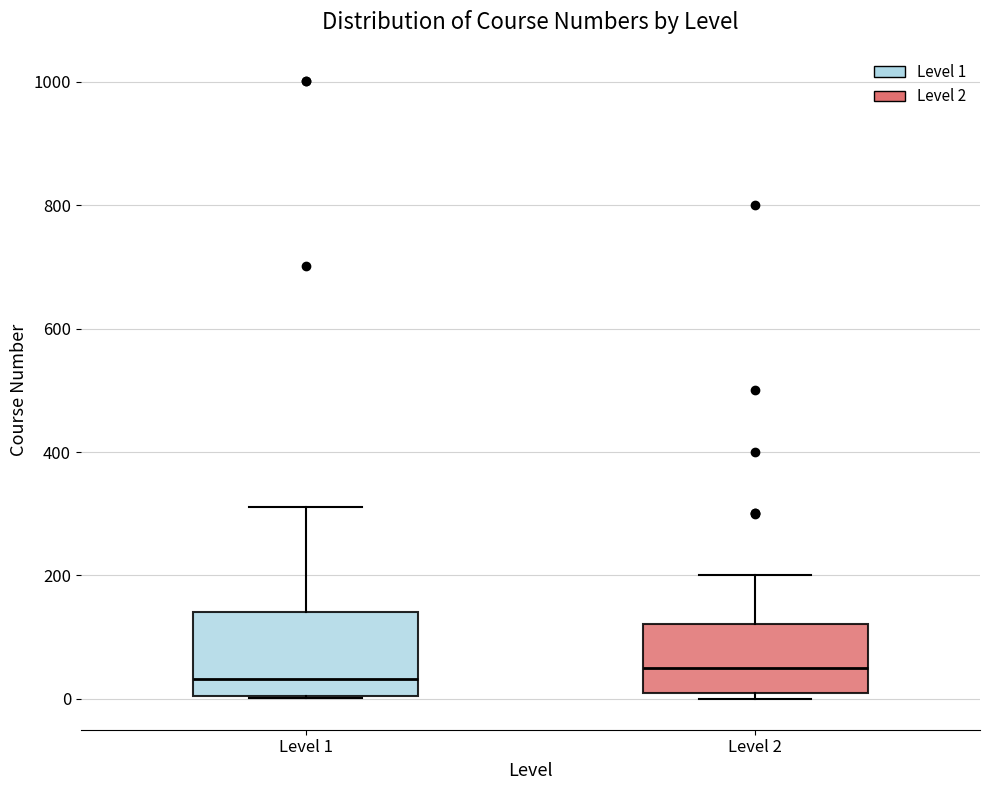

Reading left to right, read every box against the y-axis: the position of its median line, the range the box covers, and the ends of its whiskers. The values are not printed on the chart, so give them approximately, as read against the axis.

Level 1: median 40, box 0 to 140, whiskers 0 to 320
Level 2: median 60, box 20 to 120, whiskers 0 to 200